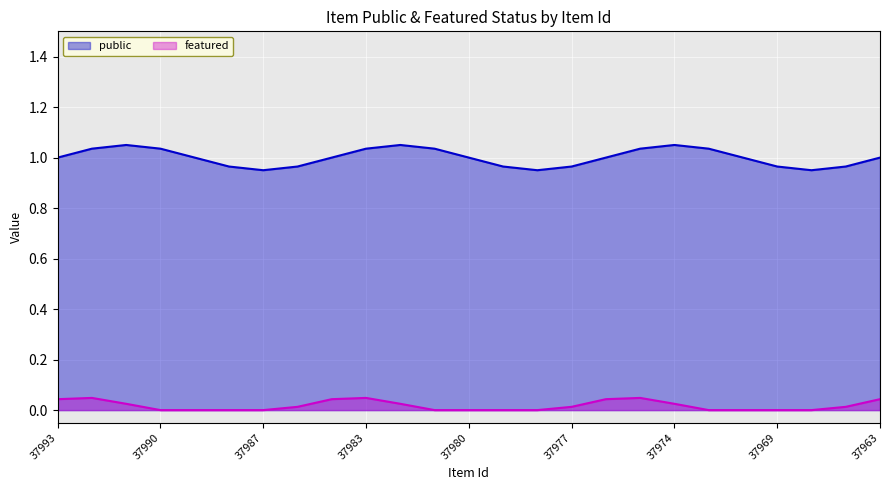

Reading right to left, what are all the values shown in this chart?

public: 1	1	1	1	1	1	1	1	1	1	1	1	1	1	1	1	1	1	1	1	1	1	1	1	1
featured: 0	0	0	0	0	0	0	0	0	0	0	0	0	0	0	0	0	0	0	0	0	0	0	0	0